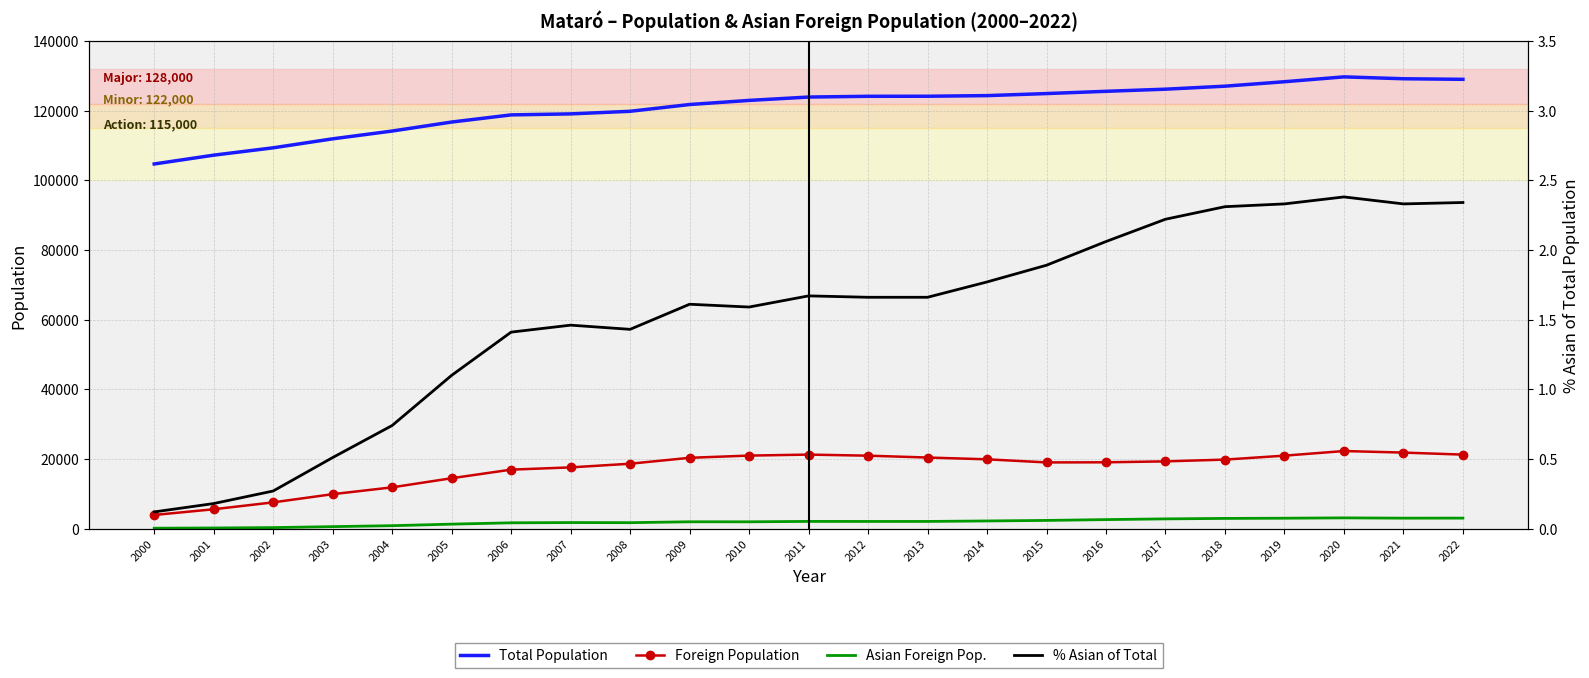

How many data points in Foreign Population are less than 19305?

11